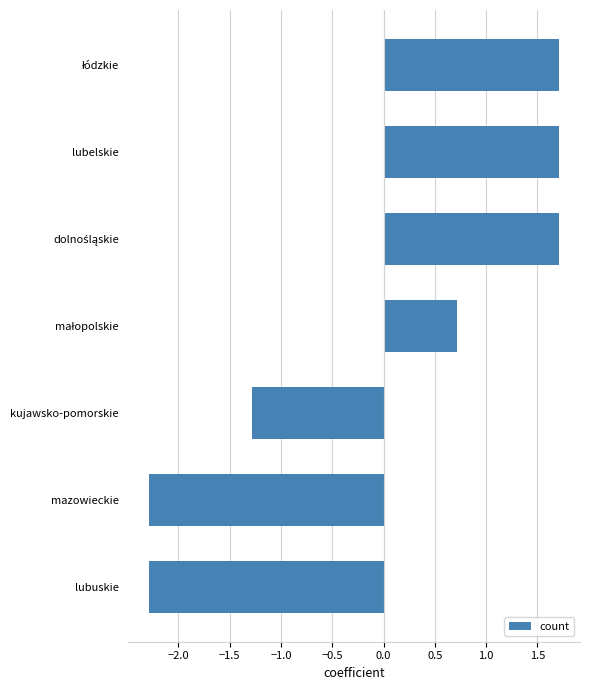

Is it true that the value at lubelskie is 1.7?

True